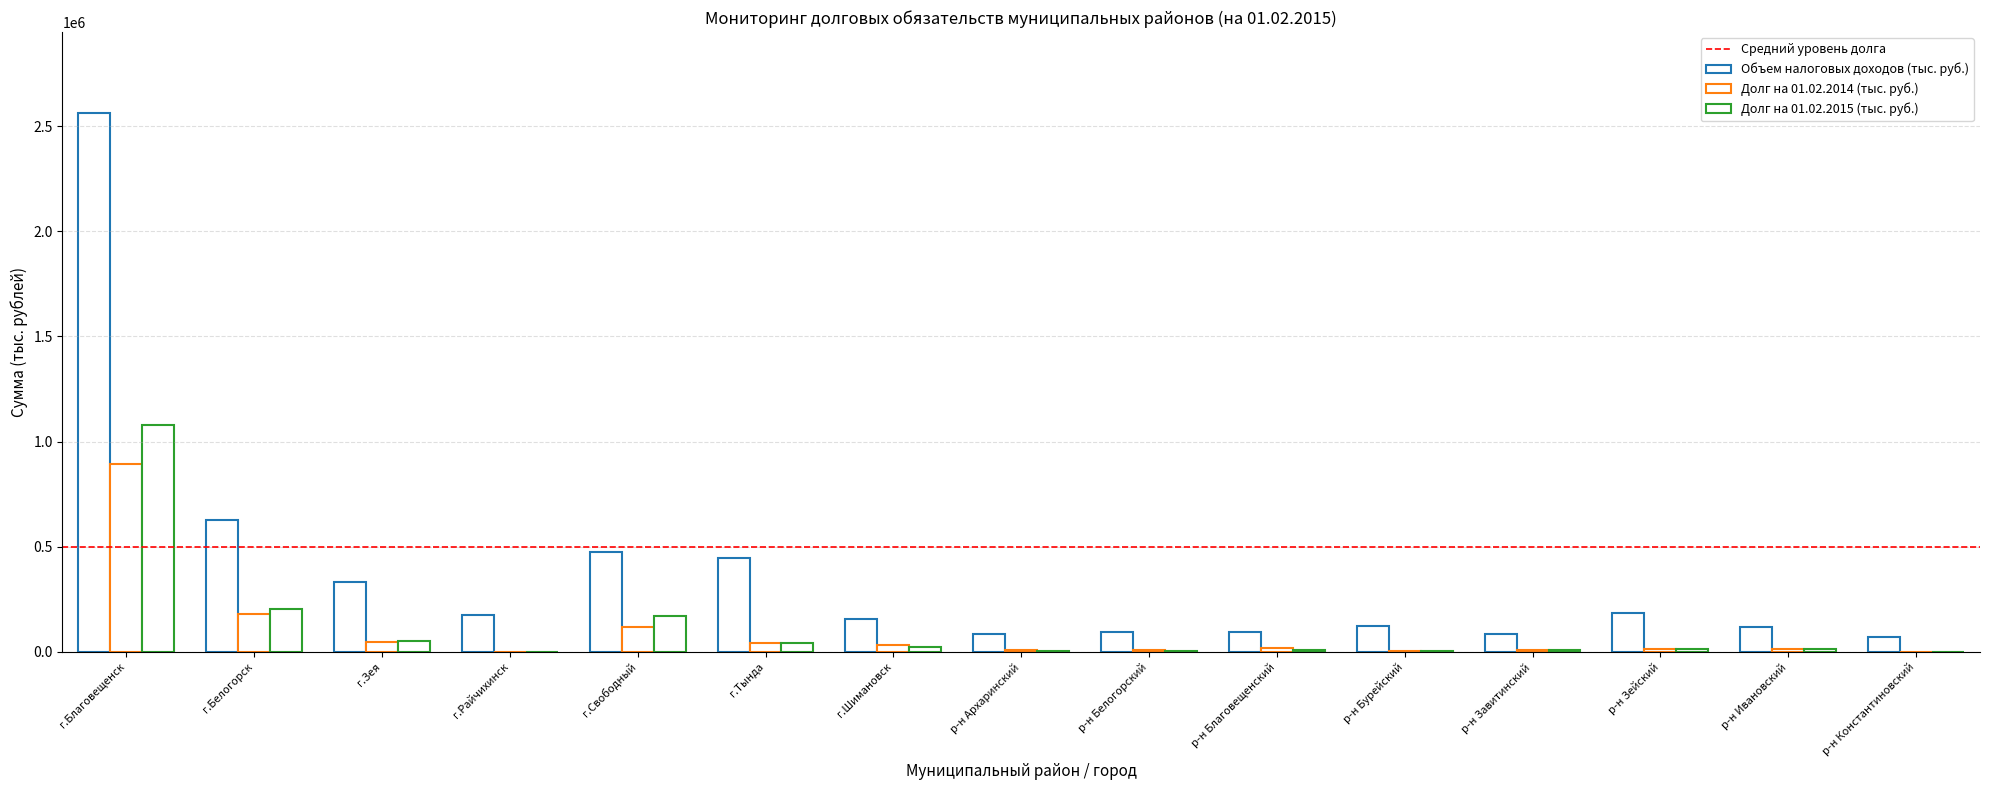

Read the Объем налоговых доходов (тыс. руб.) value at г.Шимановск.

154583.9